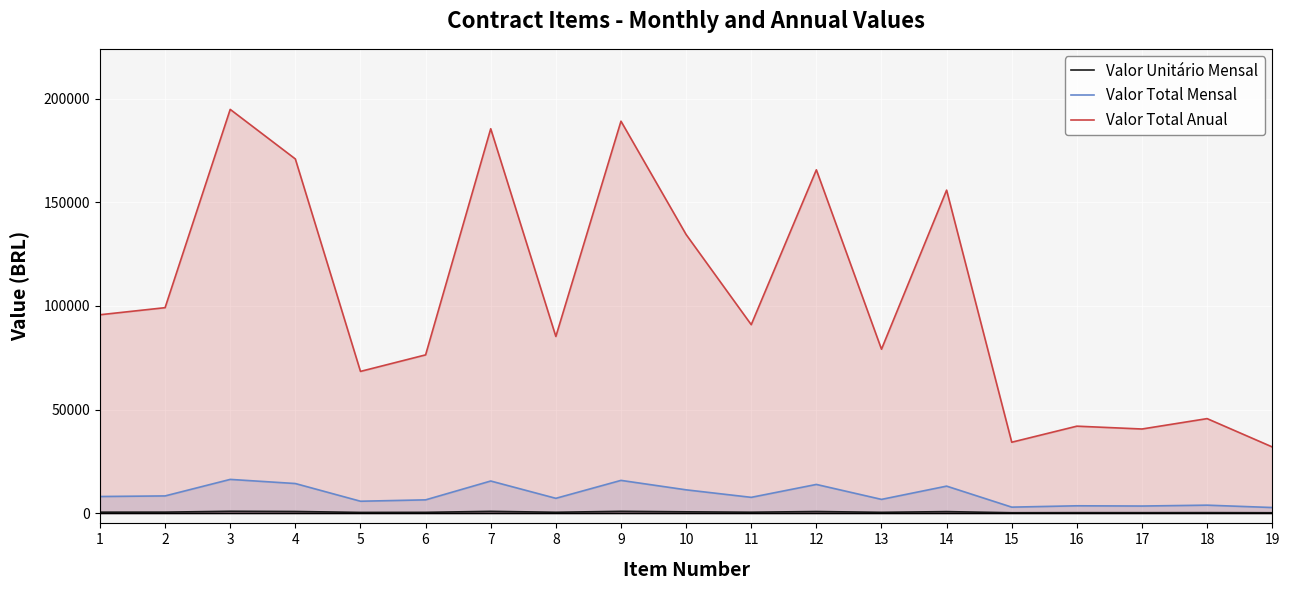

At which category does Valor Total Anual reach its first local valley?

5